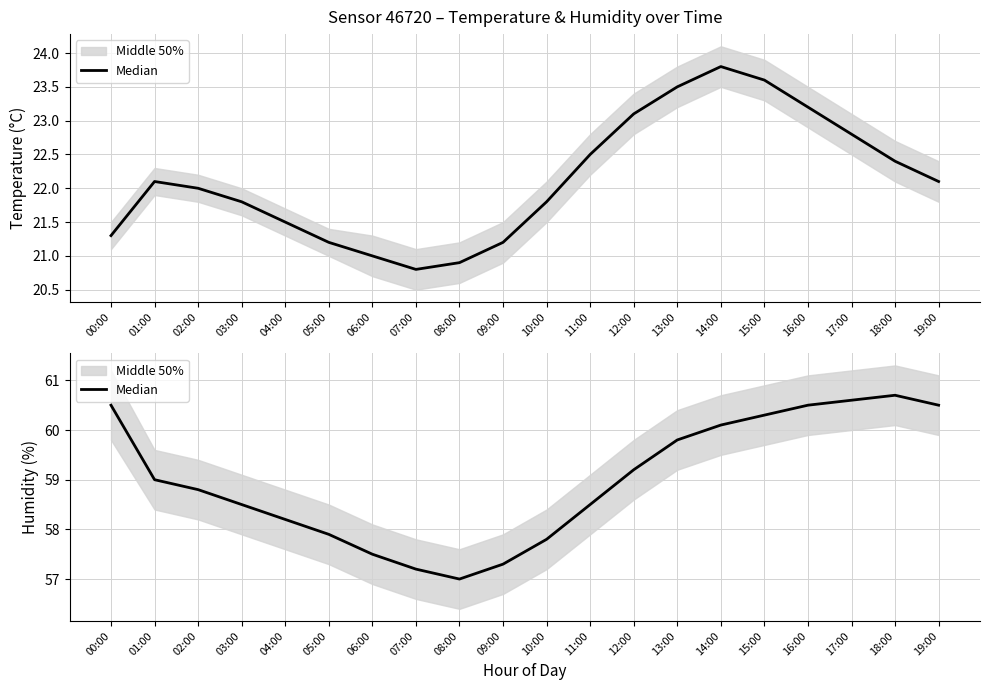

Where is the data nearest to the value 58?

05:00